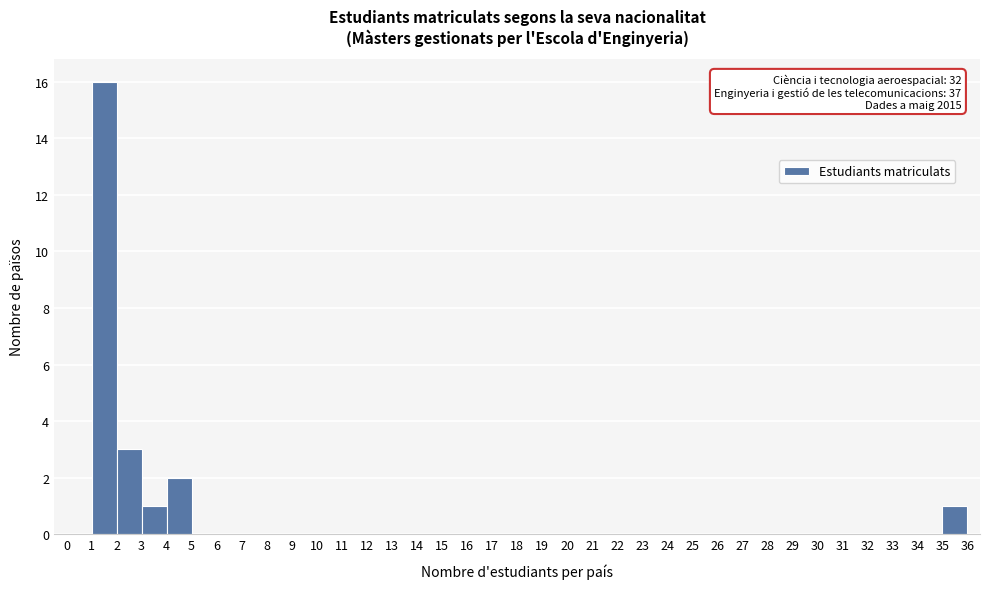

Over which range of the x-axis is the bar tallest?

1 to 2